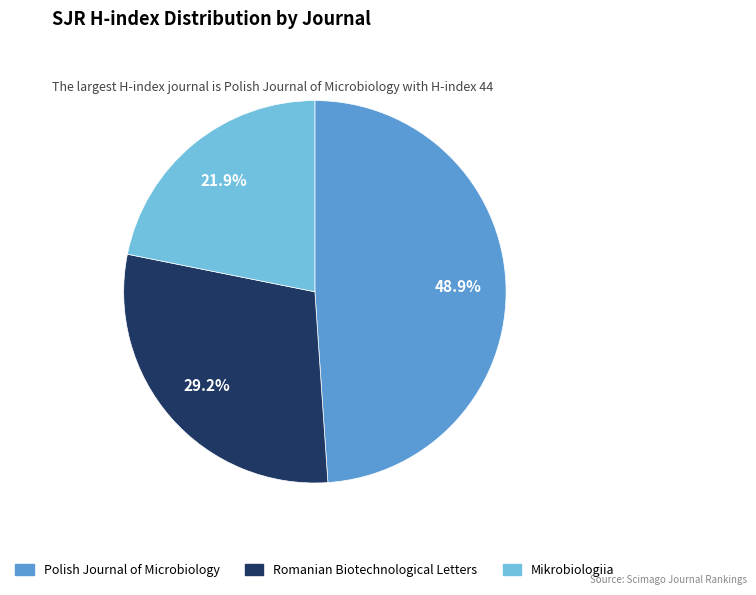

Is it true that Polish Journal of Microbiology is 60% of the pie?

False